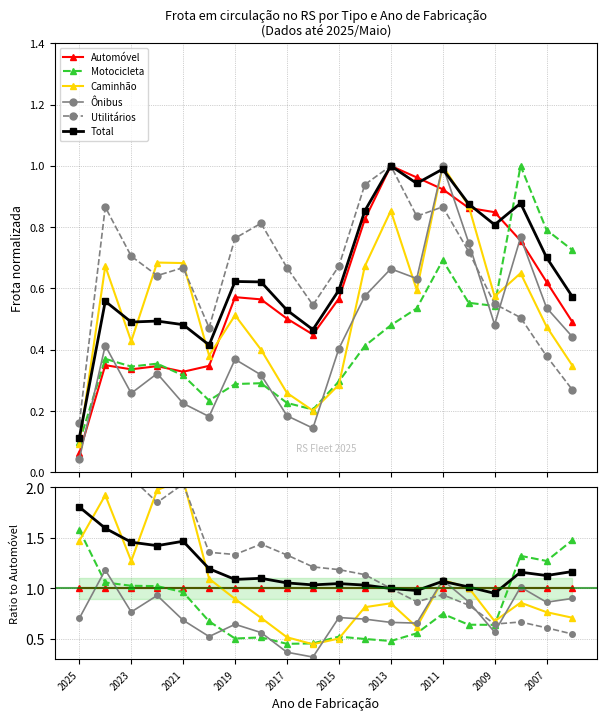

At how many categories does at least one series exceed 2?

4